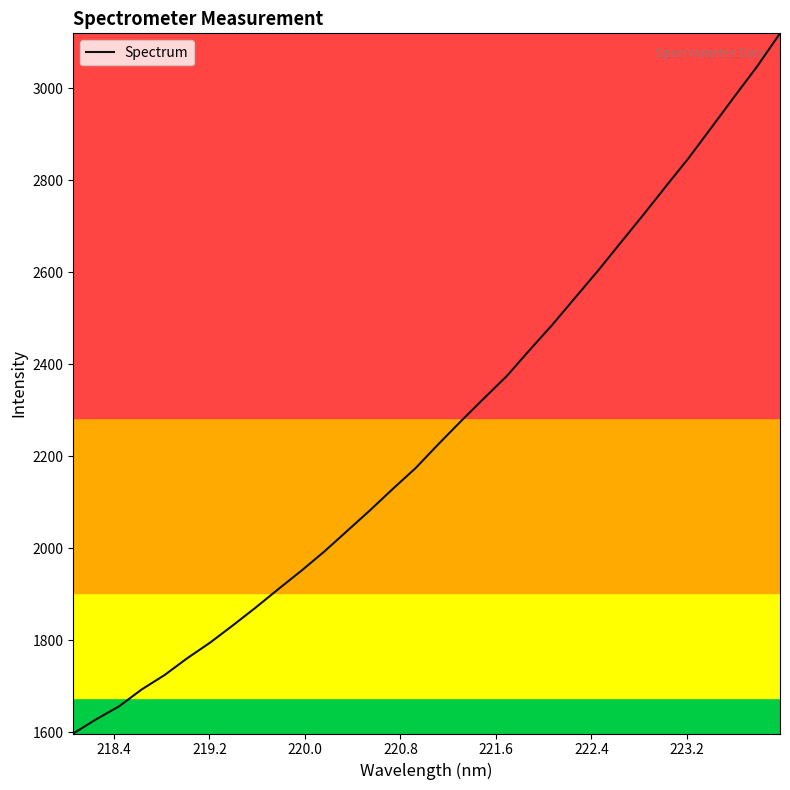

What is the minimum value shown in the chart?

1597.1